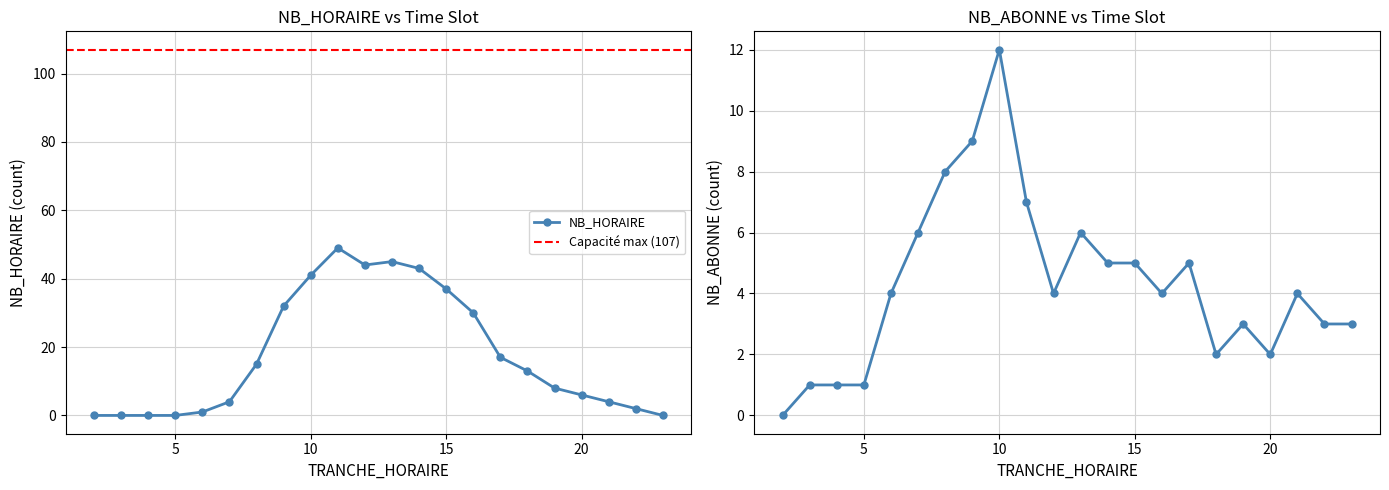

Where is the first local minimum for NB_HORAIRE?

12